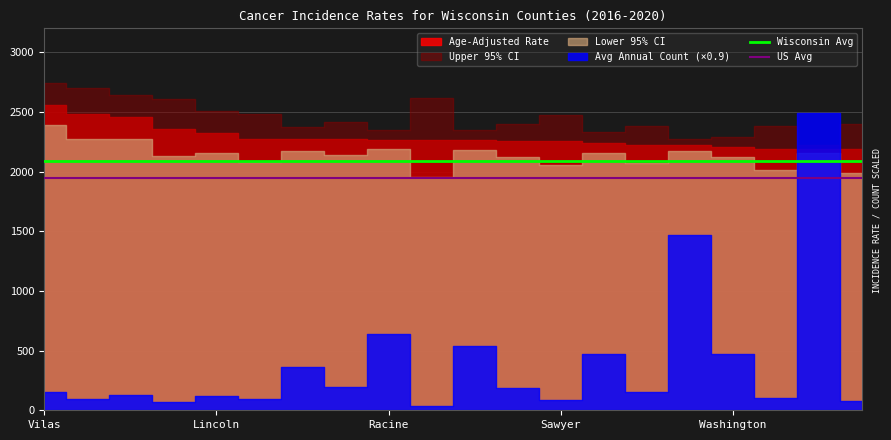

True or false: US Avg and Wisconsin Avg intersect in this chart.

False